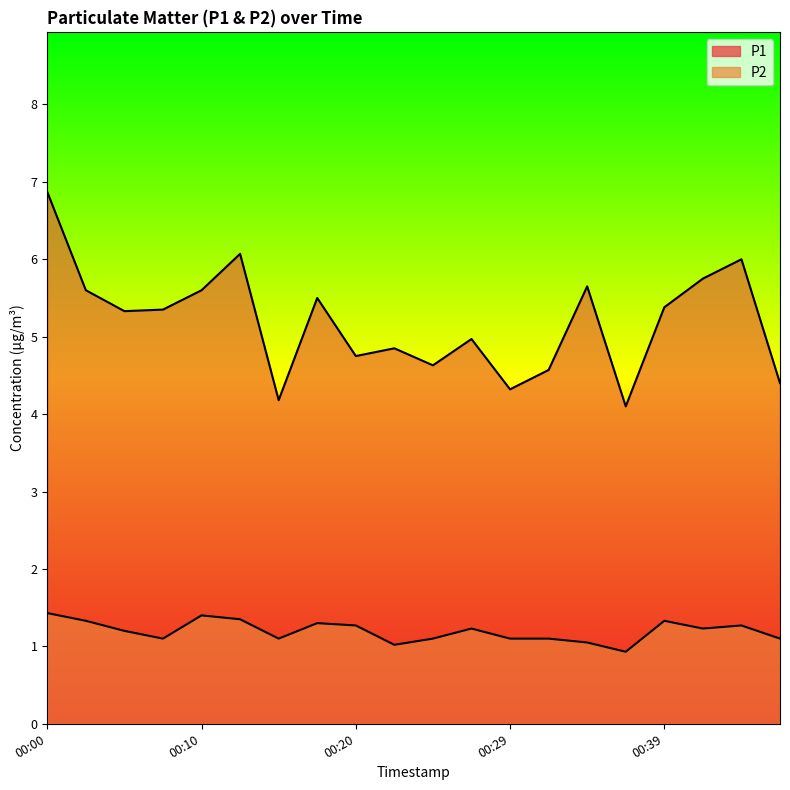

At which category does the chart reach its minimum across all series?

00:37